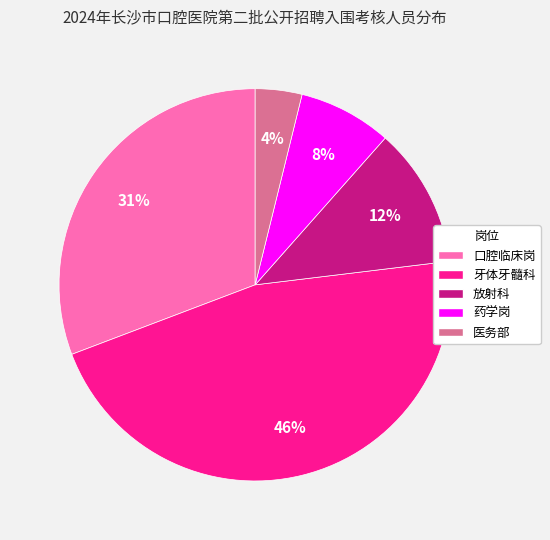

Which category has the smallest portion of the pie?

医务部